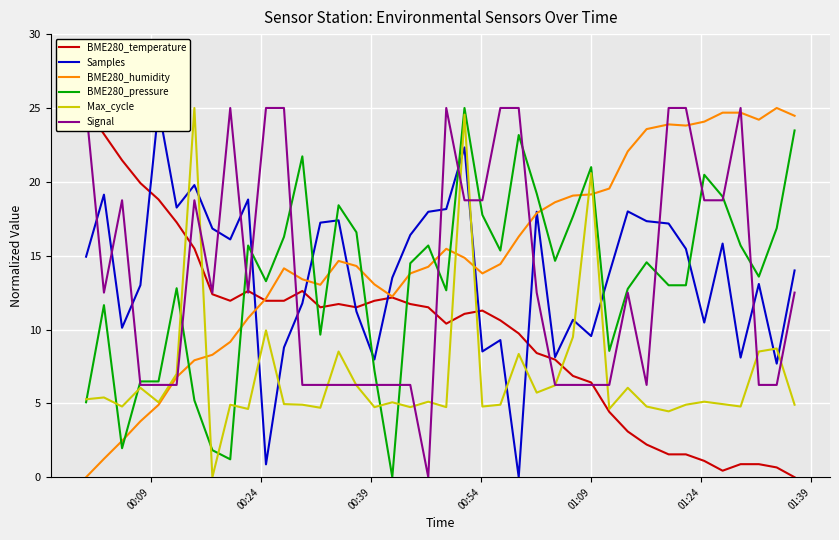

At how many categories does at least one series exceed 18?

33